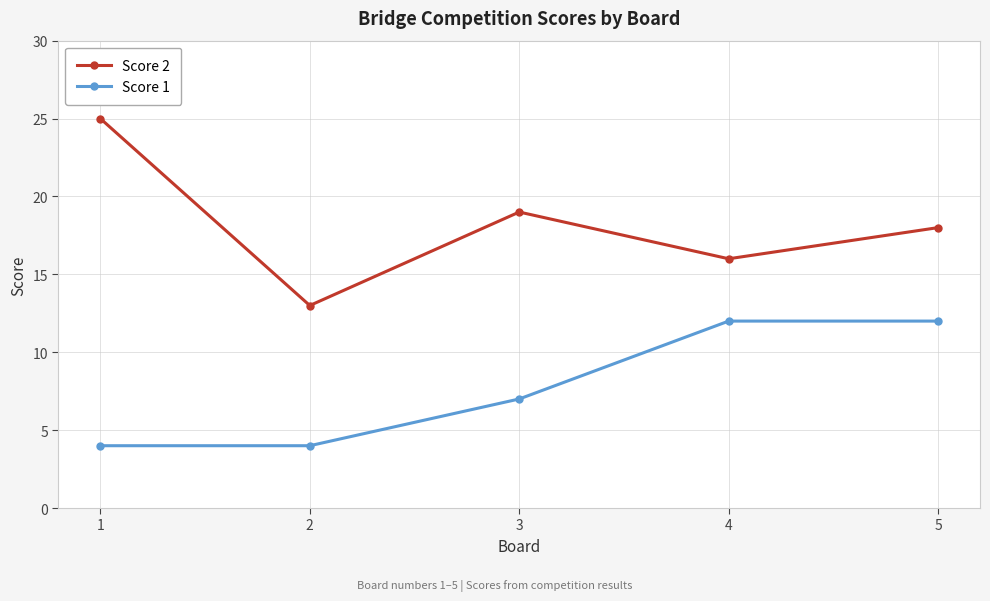

Is the value of Score 2 at 1 greater than the value of Score 1 at 3?

Yes